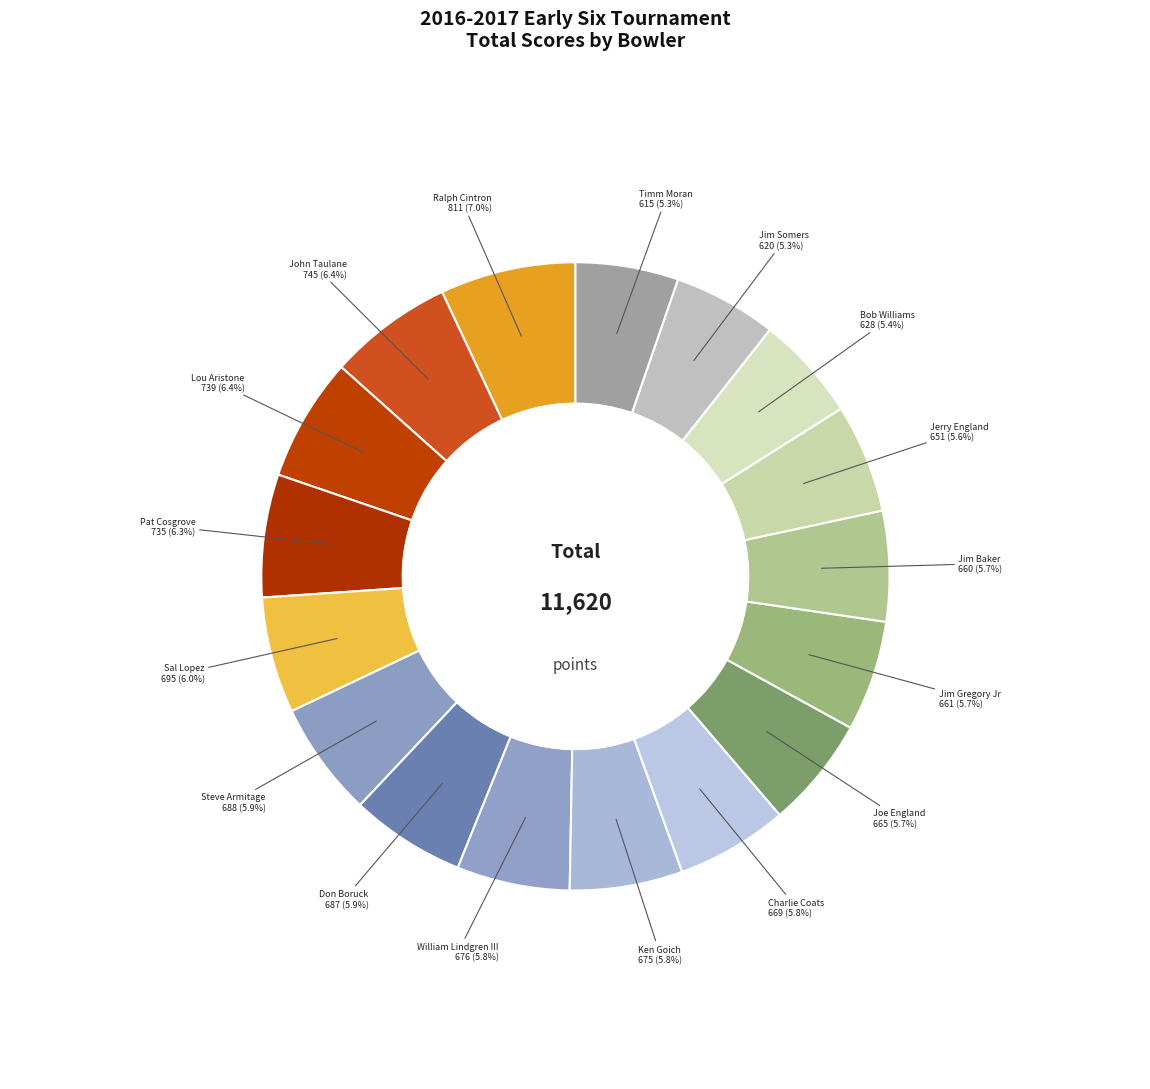

Rank the categories by value from highest to lowest.

Ralph Cintron, John Taulane, Lou Aristone, Pat Cosgrove, Sal Lopez, Steve Armitage, Don Boruck, William Lindgren III, Ken Goich, Charlie Coats, Joe England, Jim Gregory Jr, Jim Baker, Jerry England, Bob Williams, Jim Somers, Timm Moran